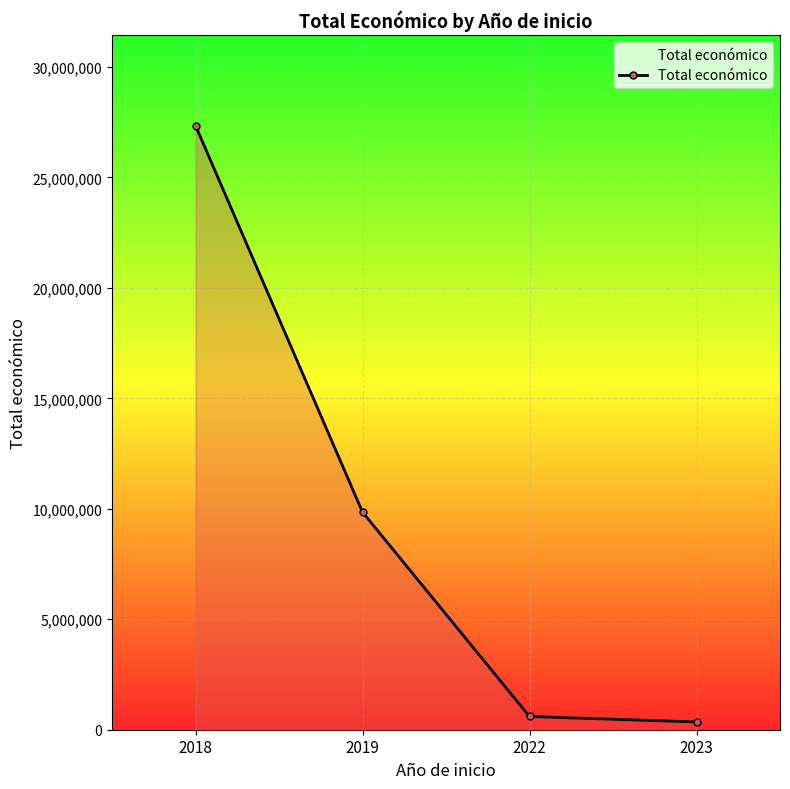

Reading left to right, transcribe all the data shown in this chart.

2018=27341847	2019=9847932	2022=598672	2023=352139